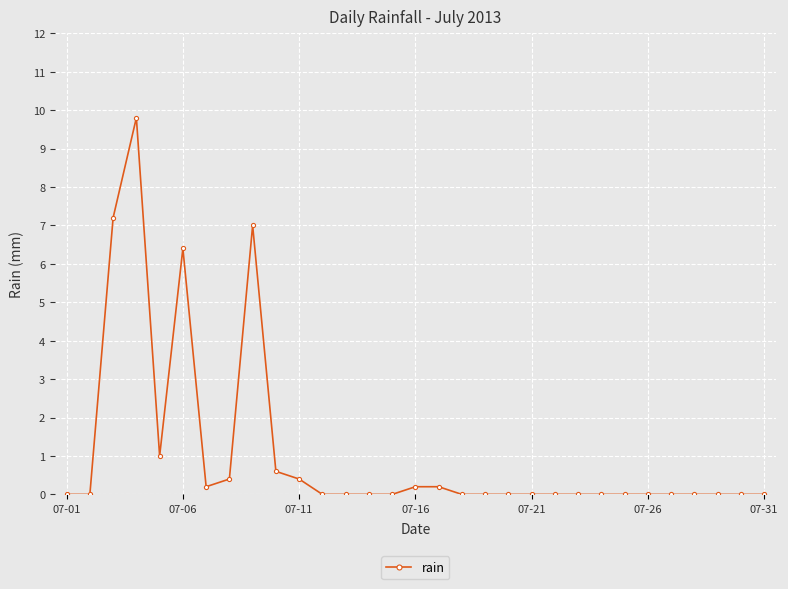

What is the average value?

1.1